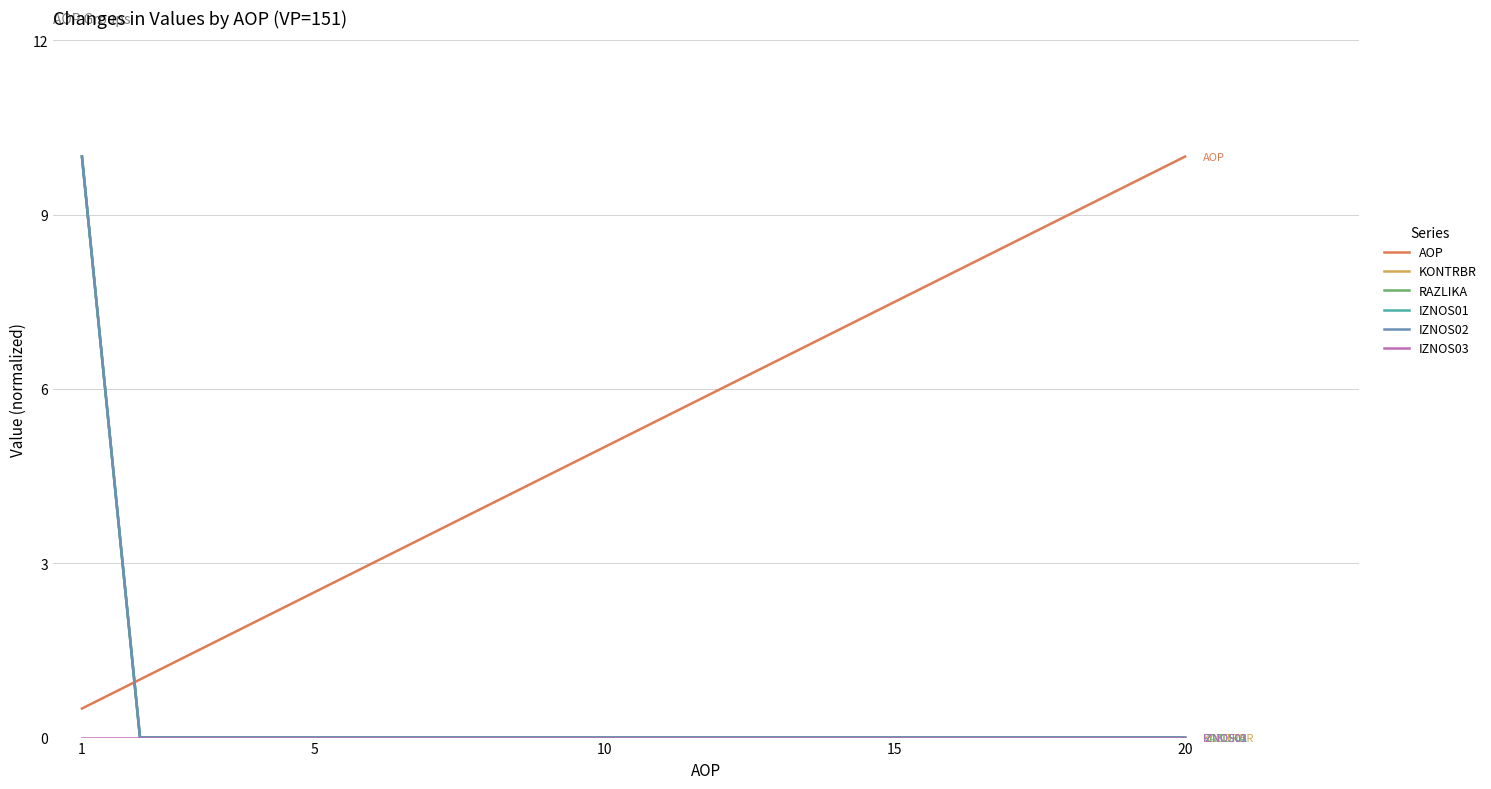

At which category is the sum across all series the highest?

1